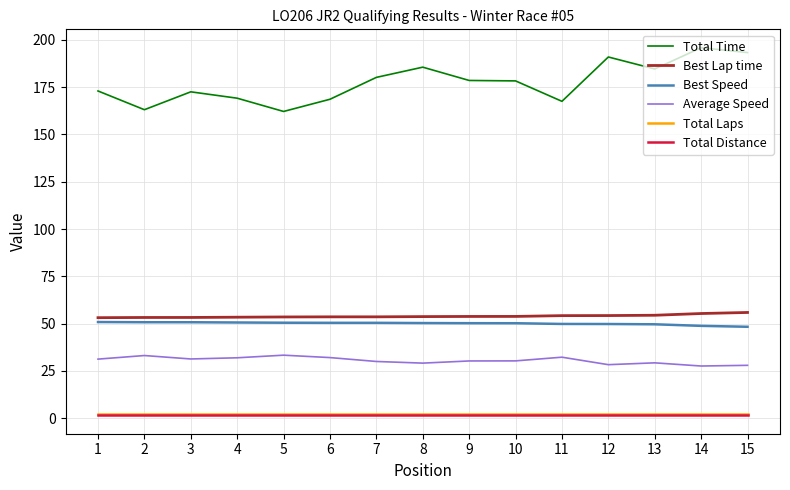

What is the lowest value of the Best Speed series?

48.3